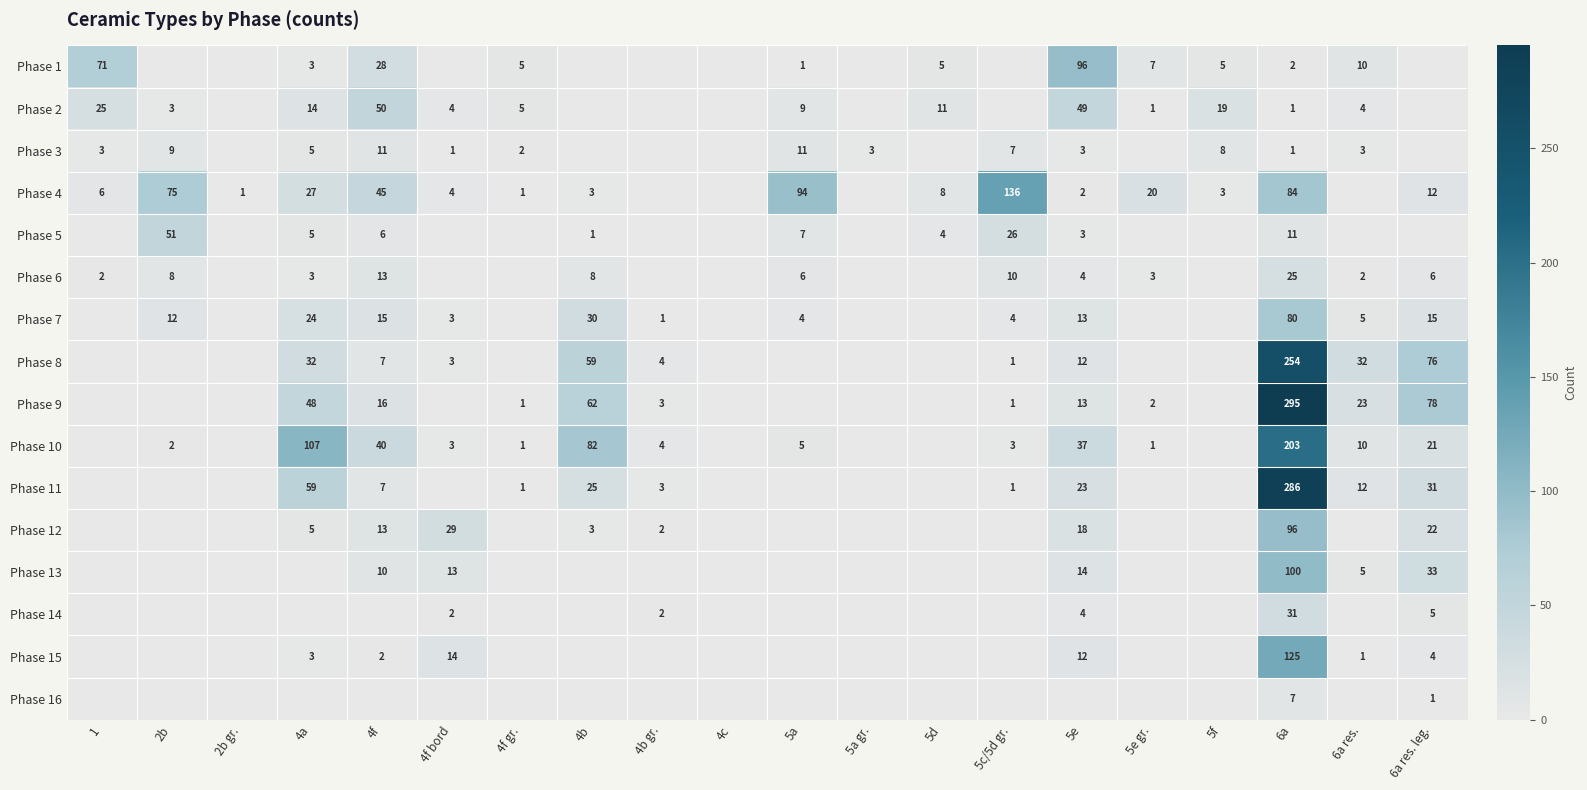

True or false: Phase 10 has a value of 28 at 4a.

False